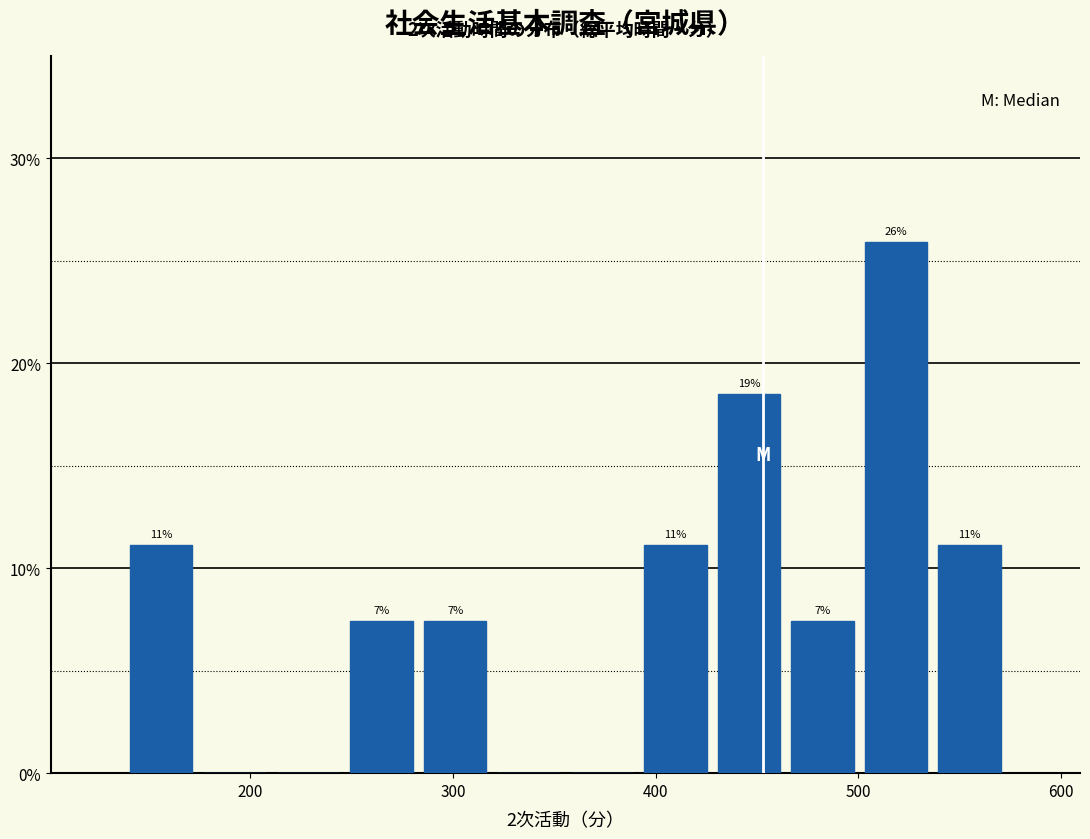

Around what value on the x-axis is the tallest bar? Give the approximate position of its centre, as read against the axis.

520